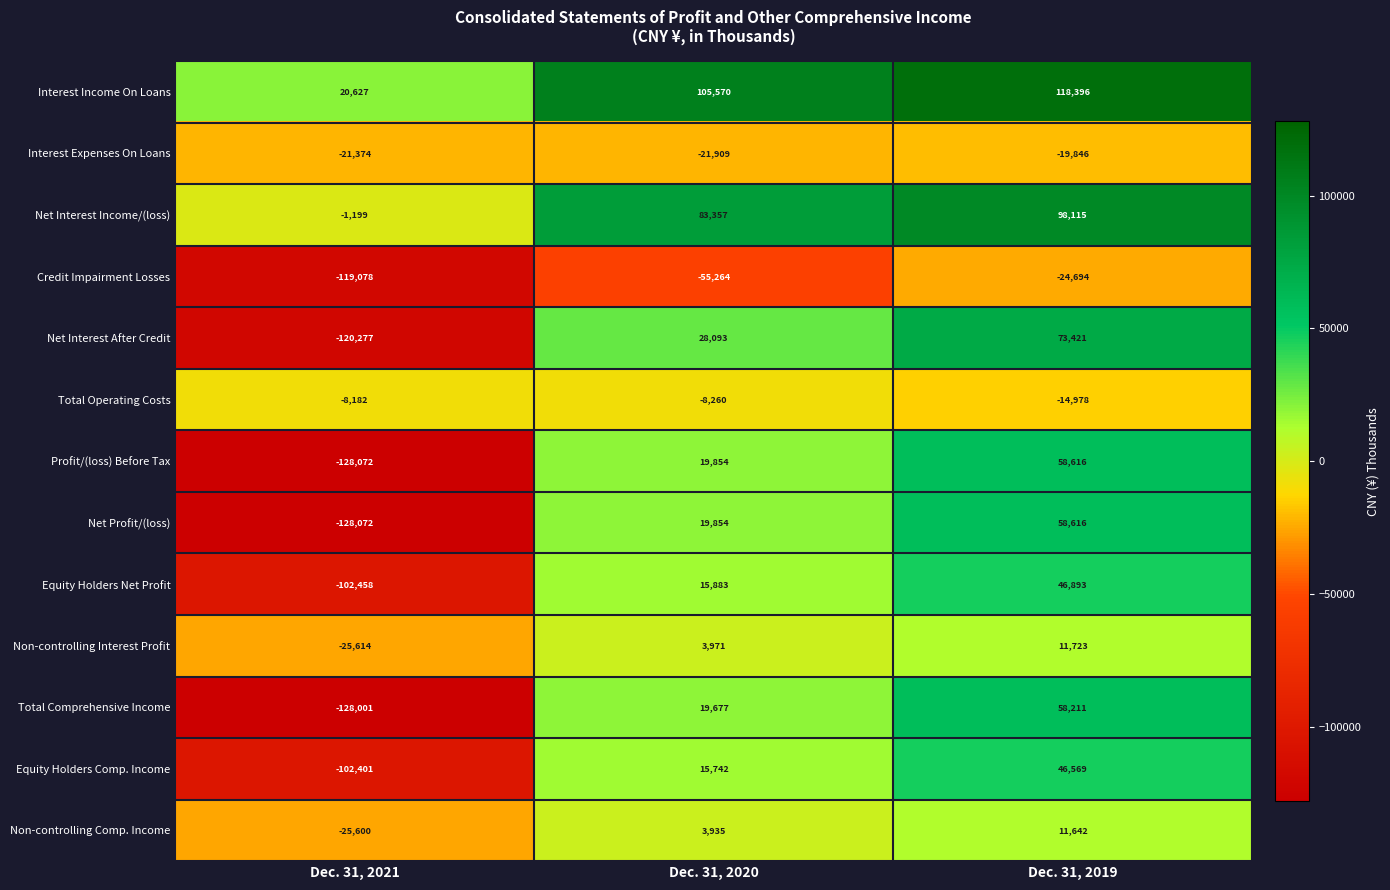

What is the difference between the Net Interest Income/(loss) values at Dec. 31, 2021 and Dec. 31, 2019?

99314